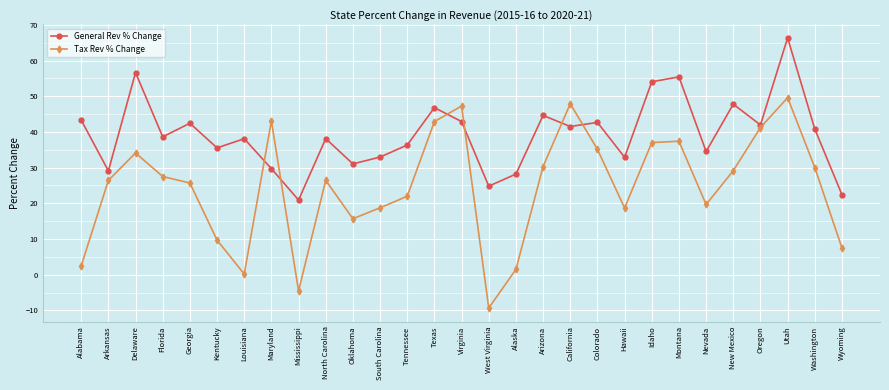

At Maryland, list the series in order from largest to smallest.

Tax Rev % Change, General Rev % Change